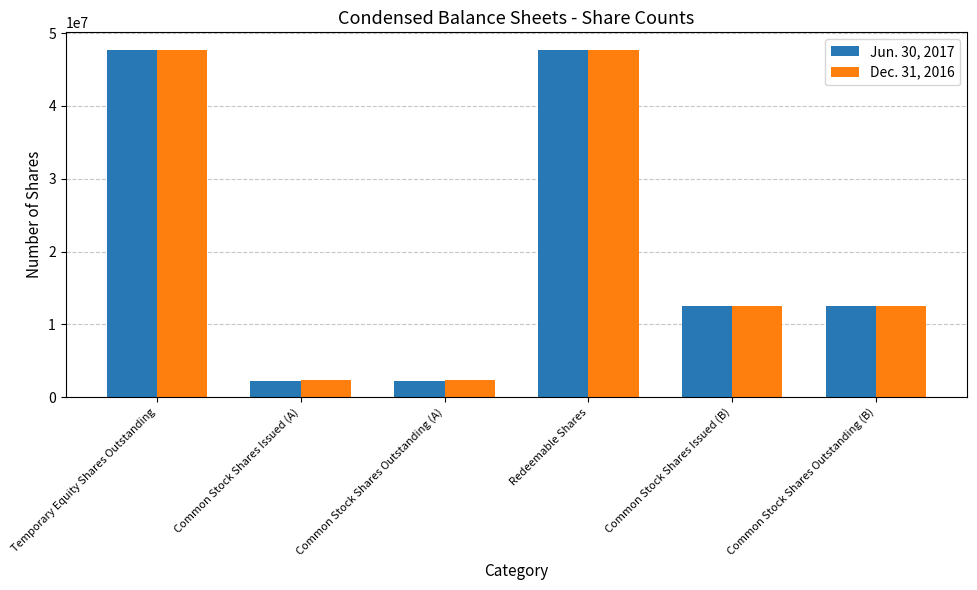

How many groups of bars are there?

6